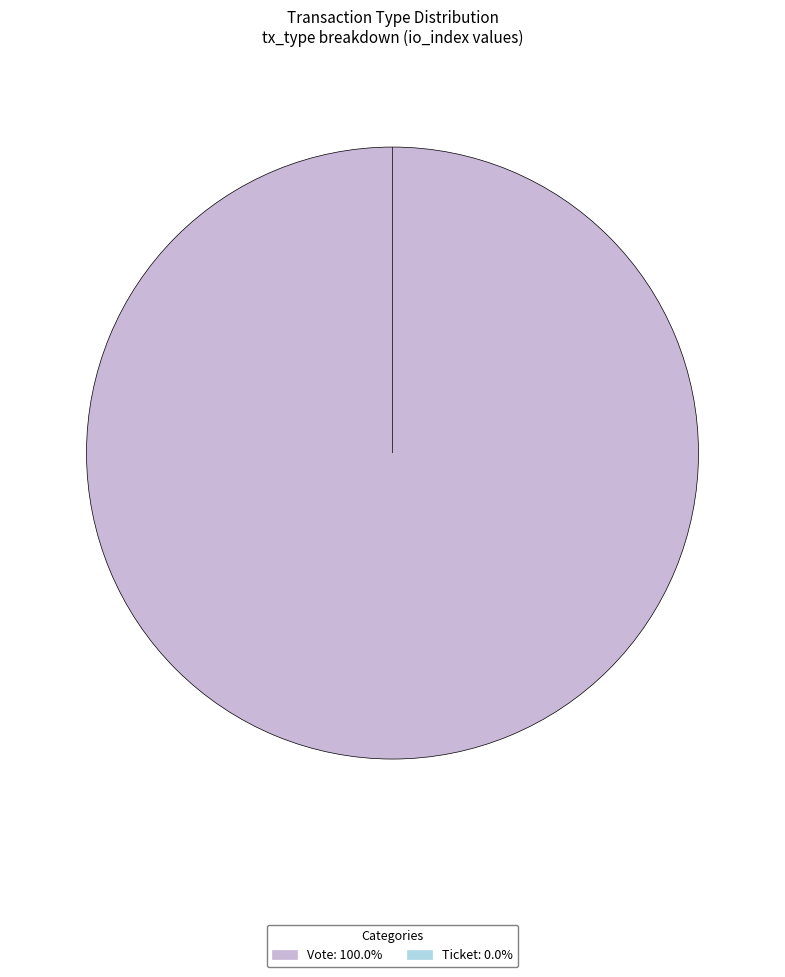

How many slices are in this pie chart?

2